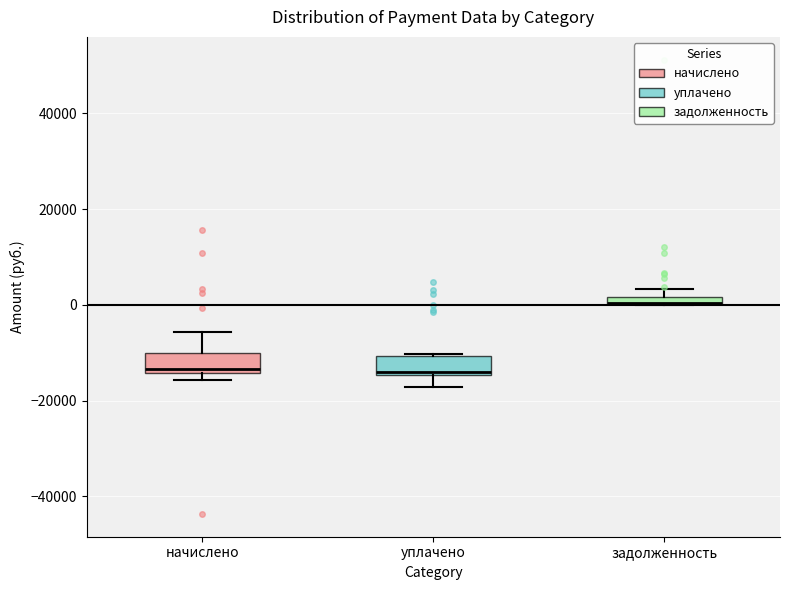

Where is the upper edge of the box for уплачено on the y-axis? The values are not printed on the chart, so give them approximately, as read against the axis.

-10000